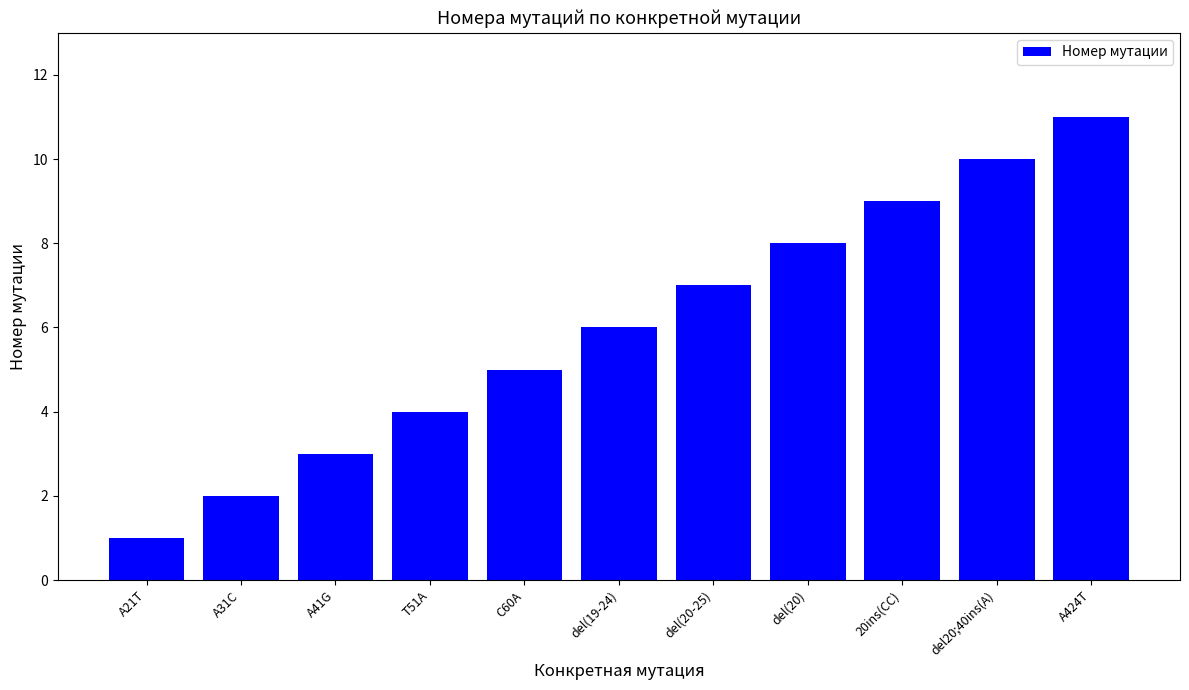

At which label is the value closest to 6?

del(19-24)